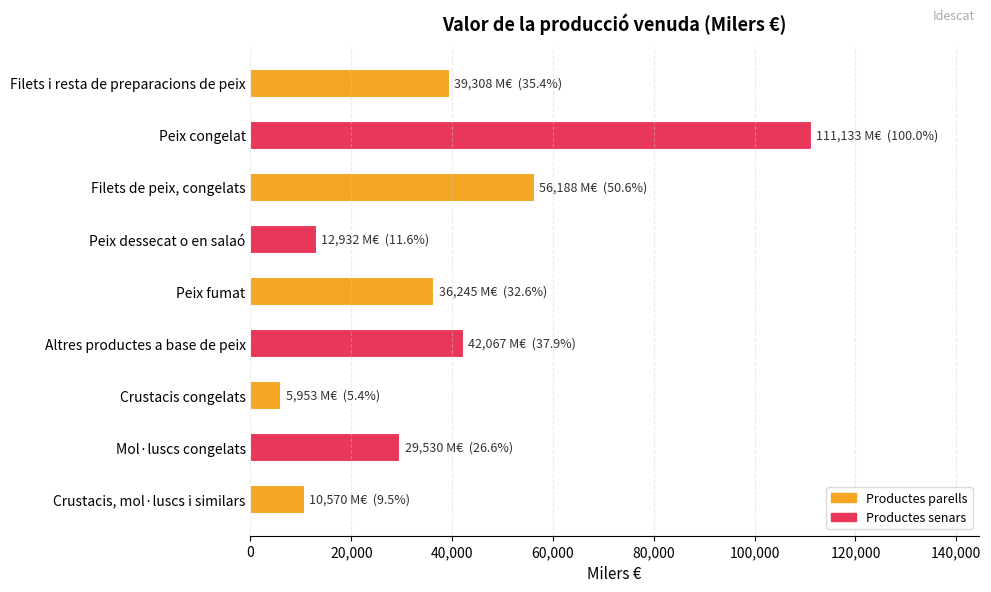

The value at Peix congelat is 39243. True or false?

False